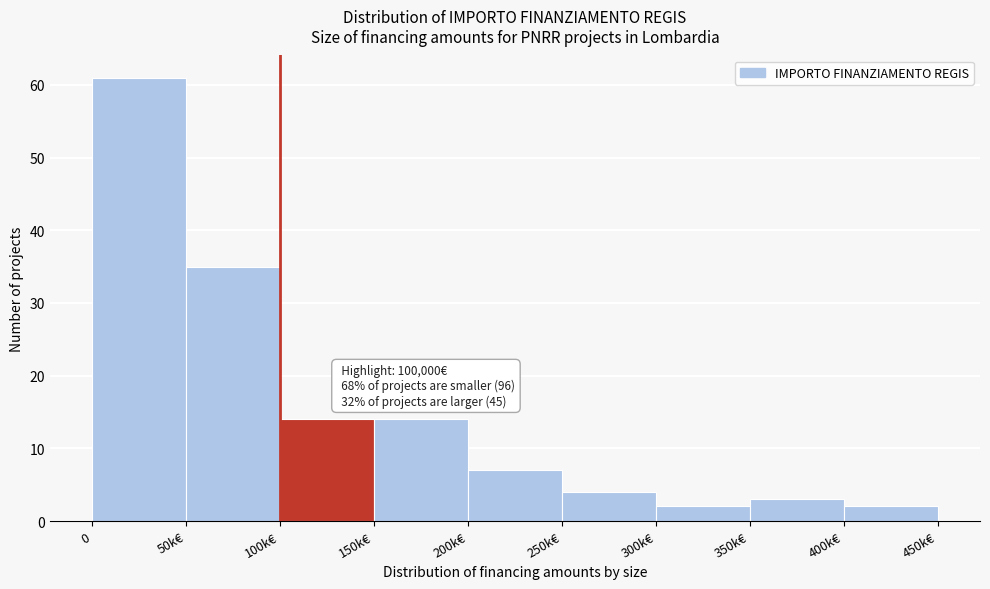

Reading left to right, list all the values displayed in this chart.

61	35	14	14	7	4	2	3	2